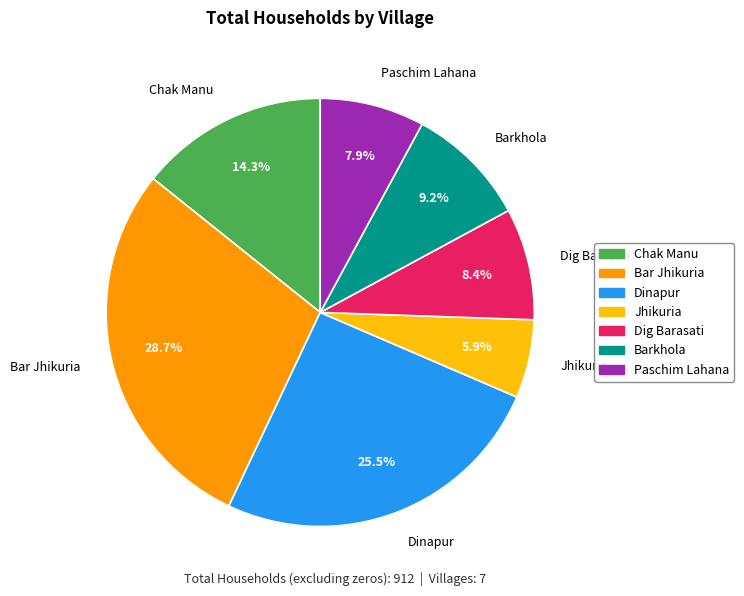

Between Dig Barasati and Paschim Lahana, which is larger?

Dig Barasati